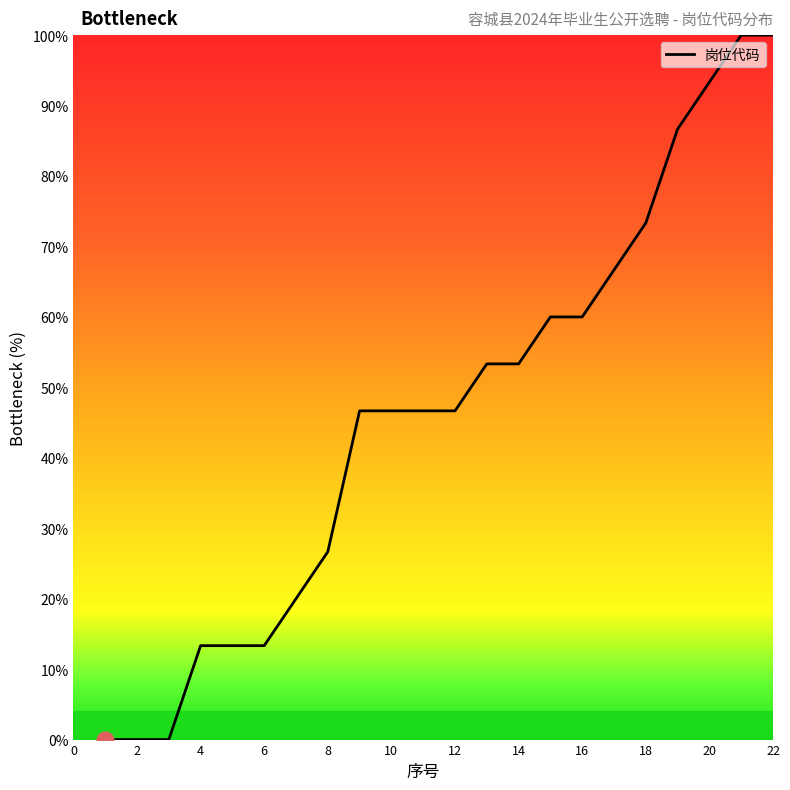

What is the difference between the maximum and minimum values?

100.0